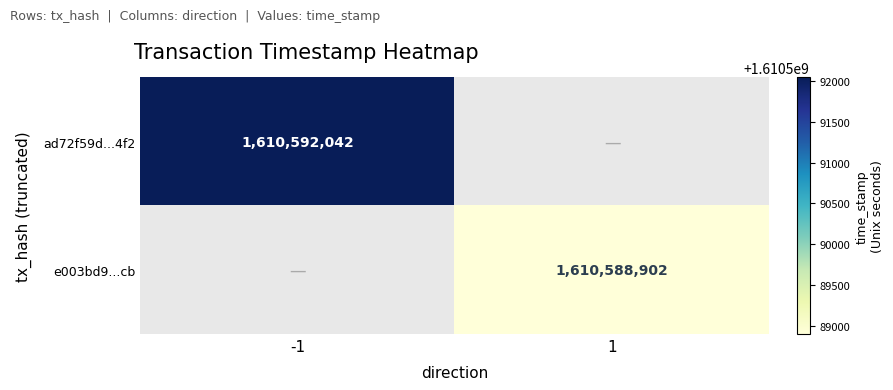

At how many categories does at least one series exceed 1610591206?

1